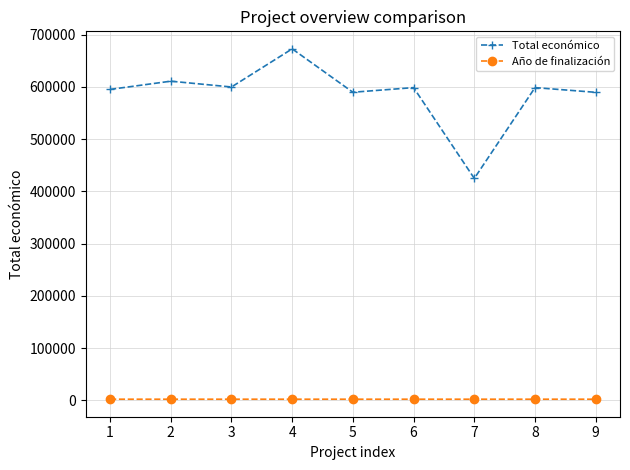

True or false: Año de finalización and Total económico intersect in this chart.

False